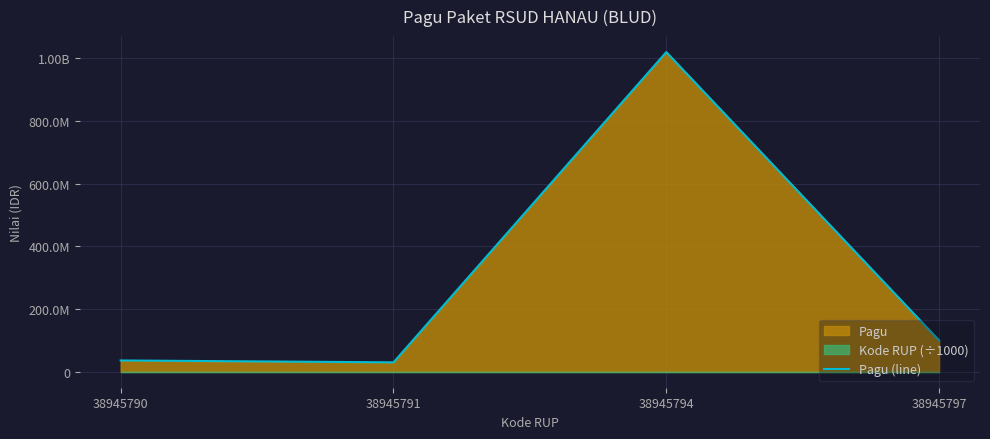

What is the minimum value shown in the chart?

30000000